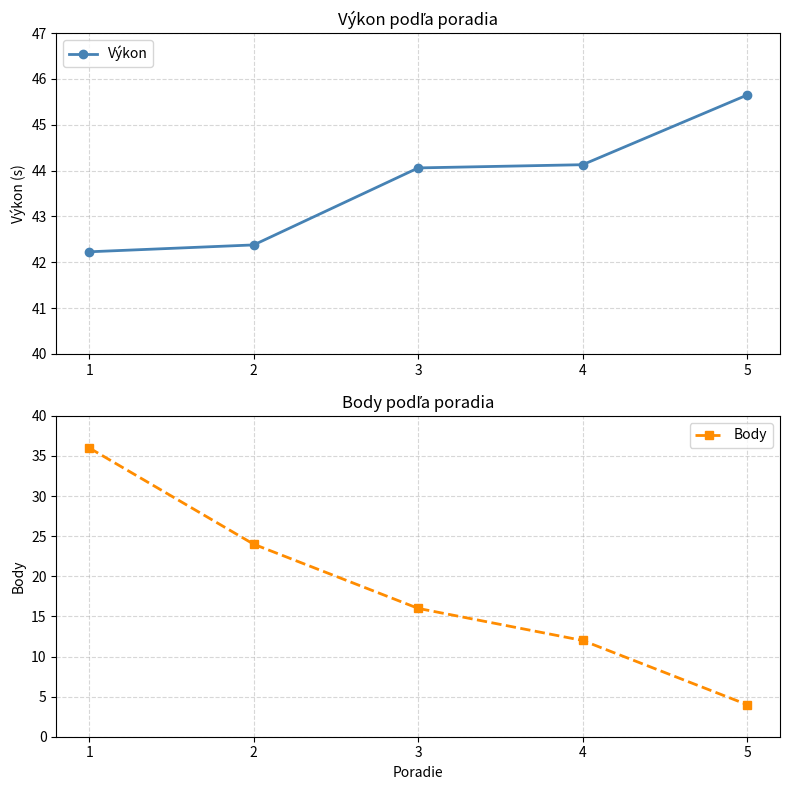

True or false: Výkon has a value of 19.7 at 3.

False